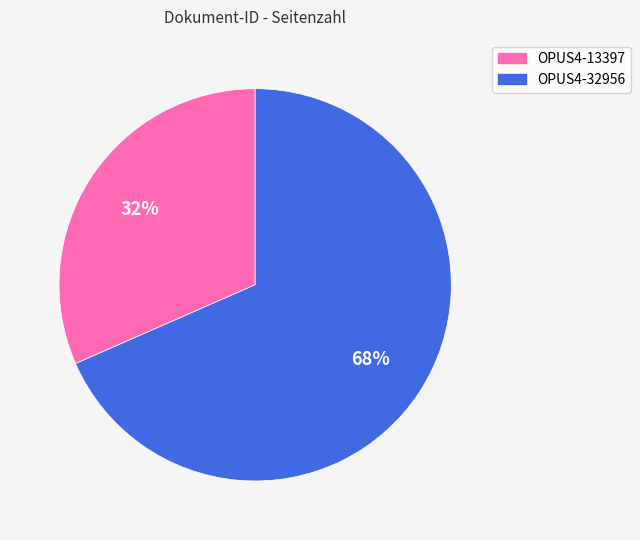

How many segments does this pie chart have?

2